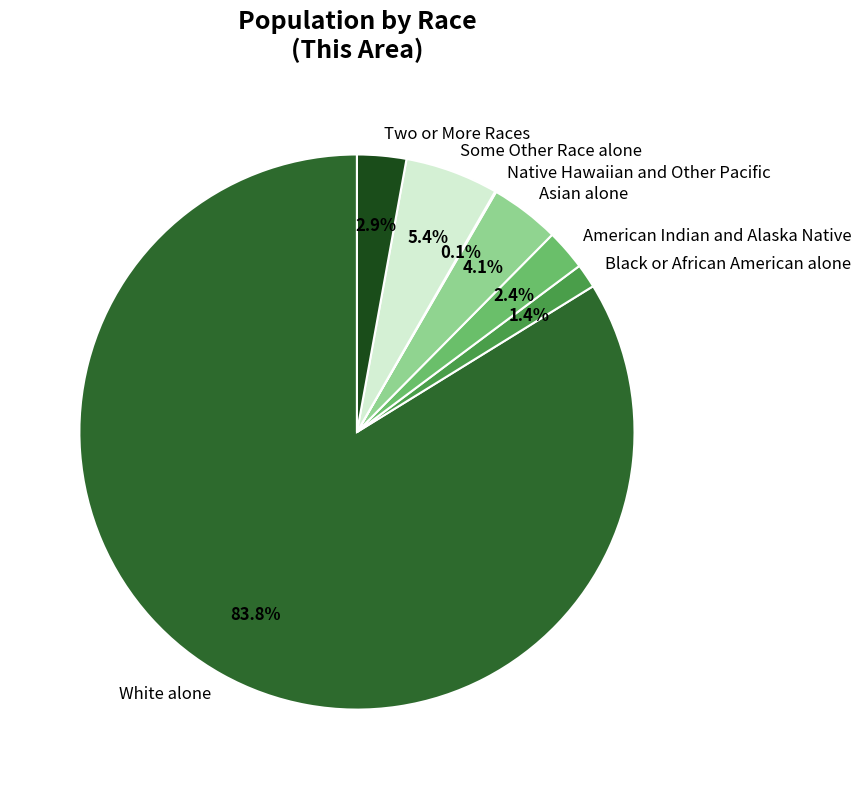

What is the majority slice?

White alone